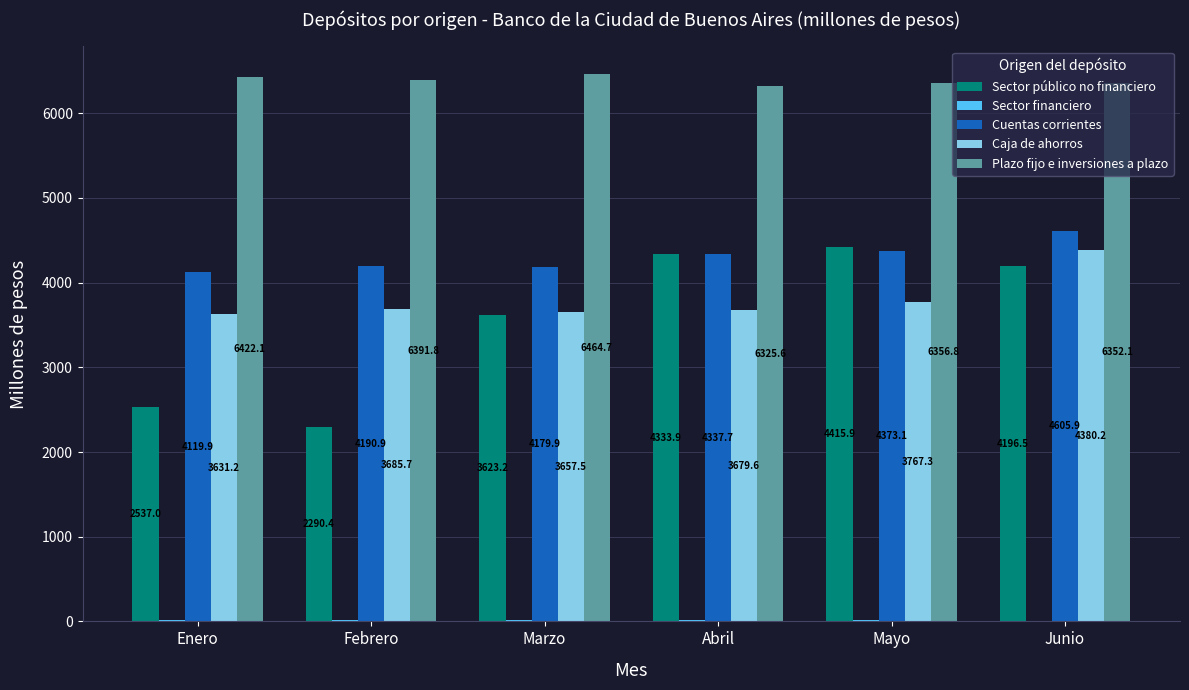

Where is Cuentas corrientes nearest to the value 4362?

Mayo